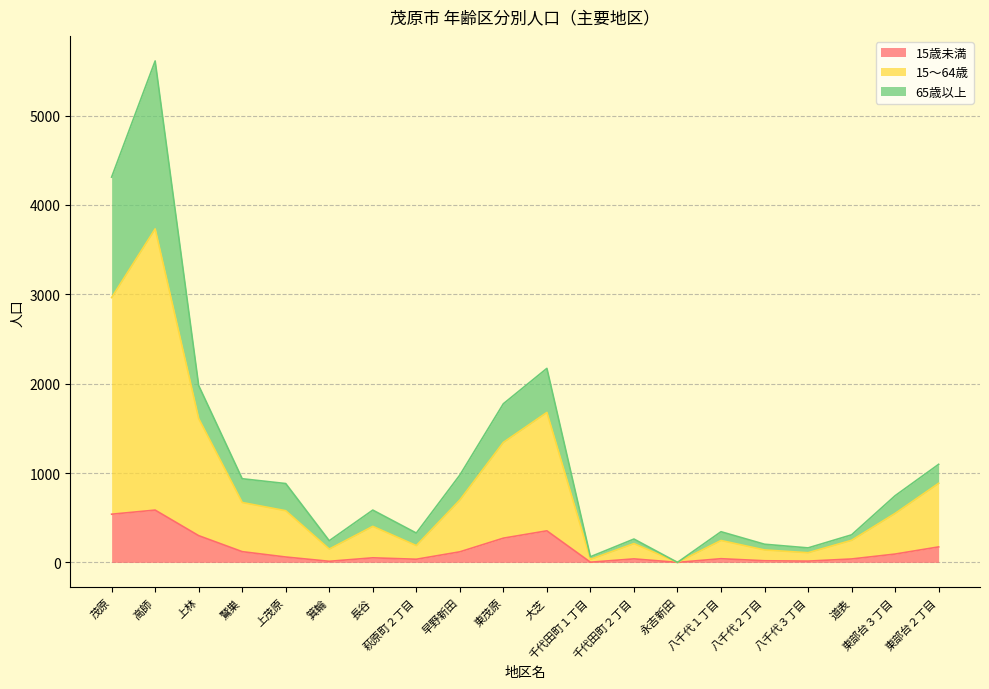

What is the label of the 16th point from the right?

上茂原